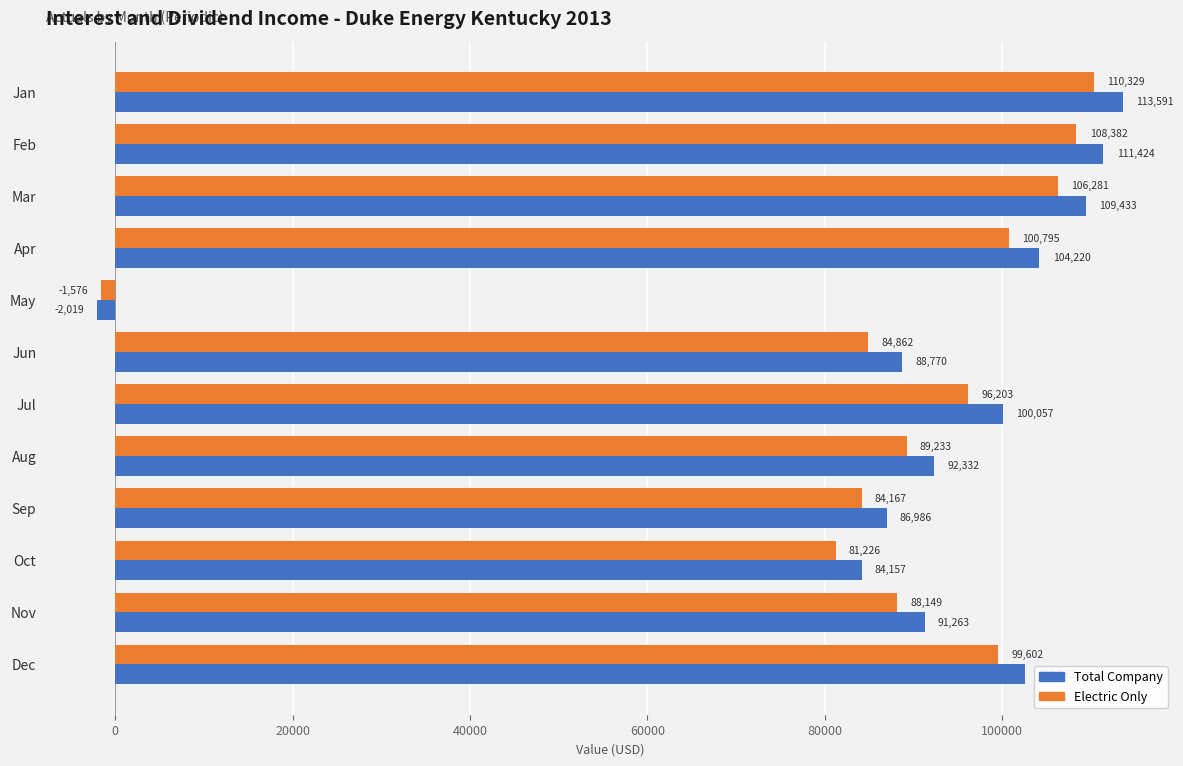

What is the average value of the Total Company series?

90231.4